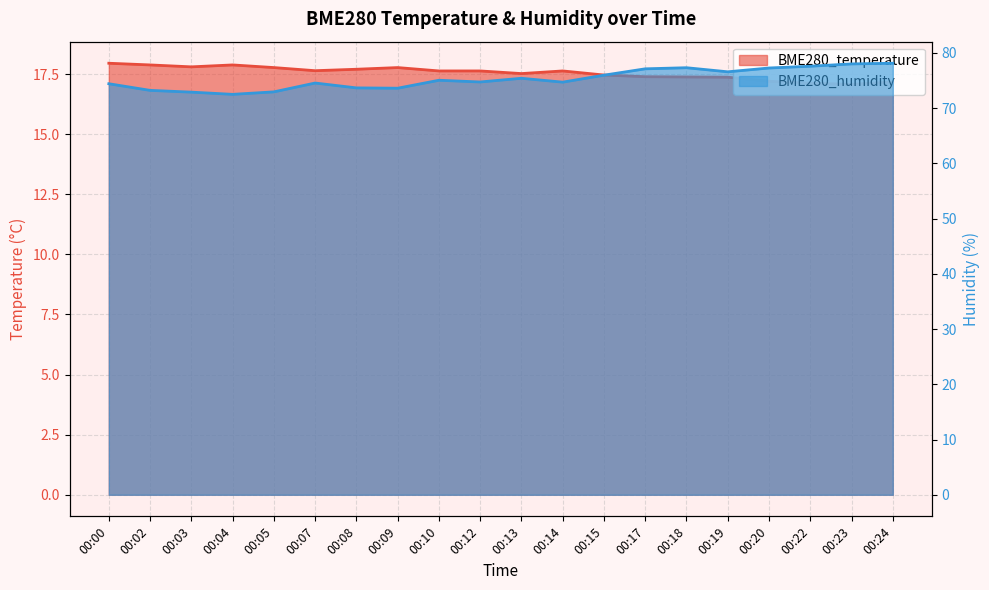

True or false: BME280_temperature and BME280_humidity cross at least once.

False